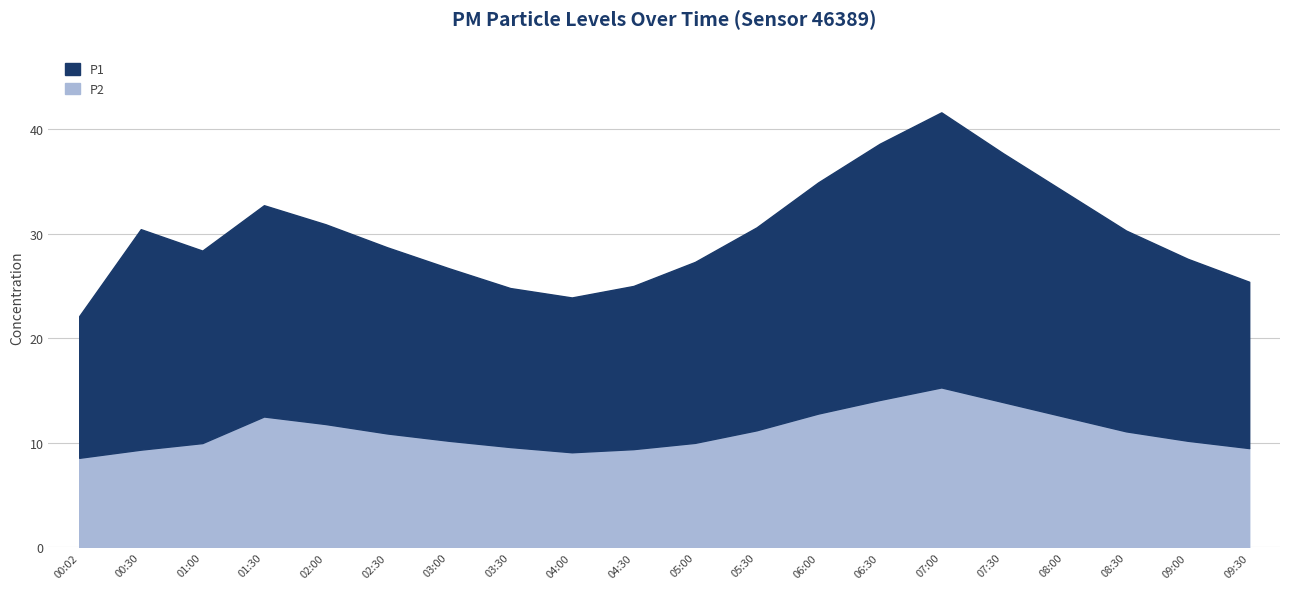

How many data points in P2 are above 10?

12